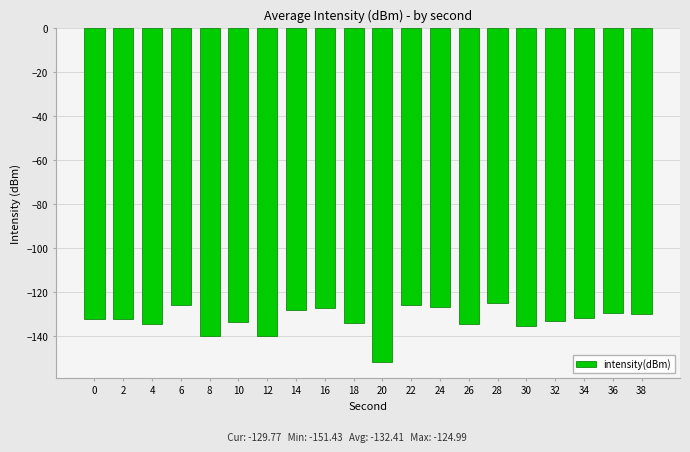

Which label corresponds to the smallest value in the chart?

20